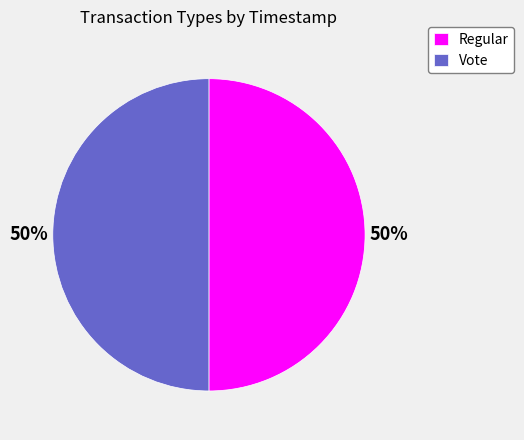

Count the number of slices in the pie.

2